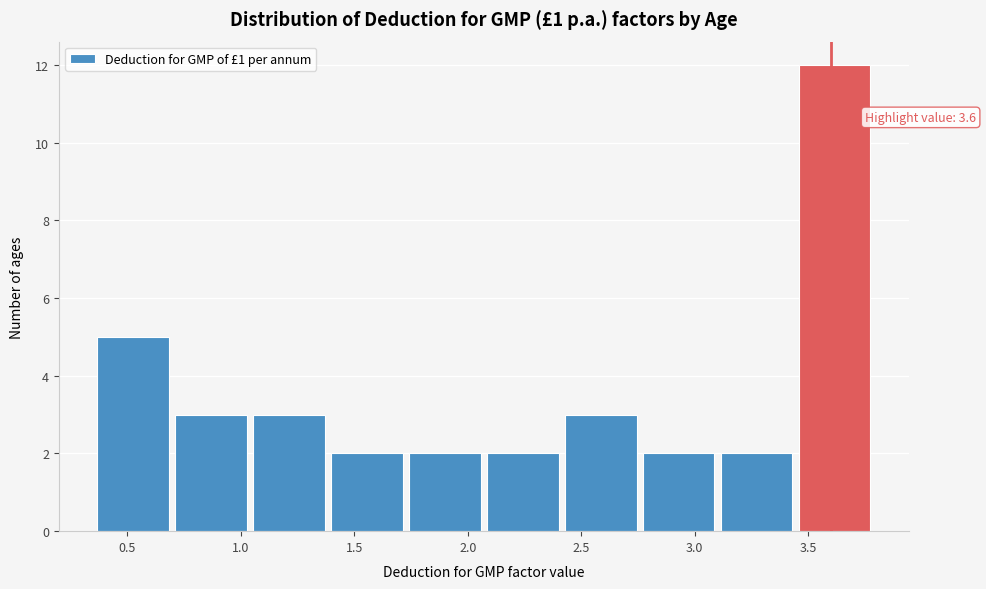

Which range on the x-axis has the tallest bar?

3.45 to 3.80